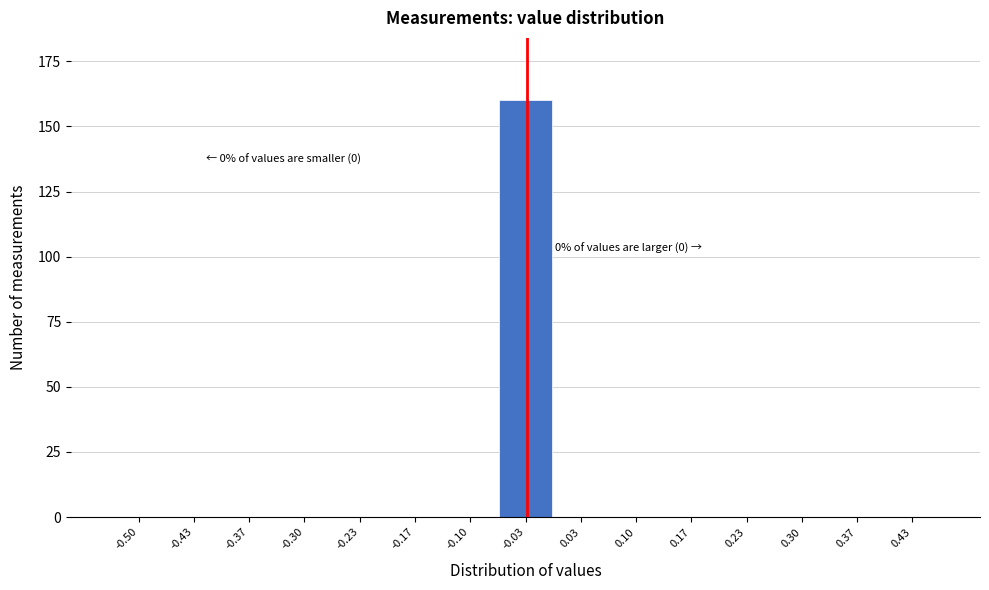

Reading right to left, transcribe all the data shown in this chart.

0.43=0	0.37=0	0.30=0	0.23=0	0.17=0	0.10=0	0.03=0	-0.03=160	-0.10=0	-0.17=0	-0.23=0	-0.30=0	-0.37=0	-0.43=0	-0.50=0